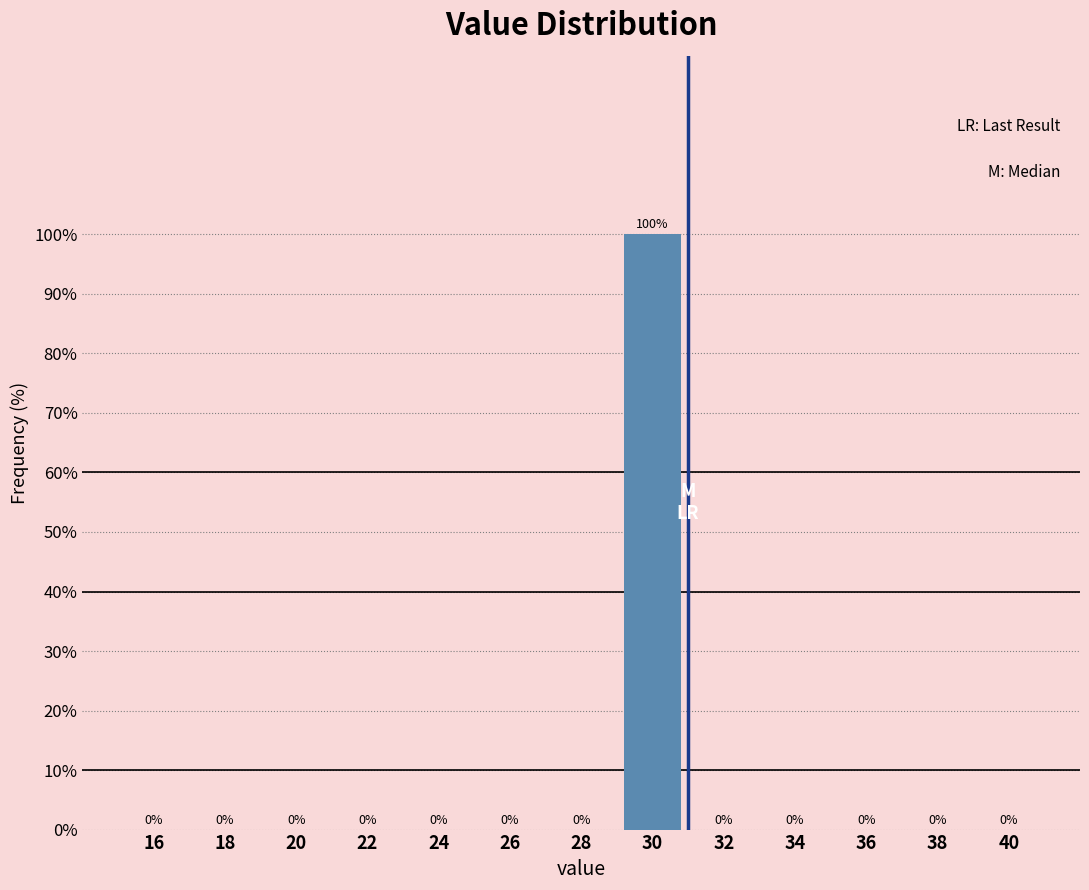

Reading right to left, extract all data points from this chart.

40=0	38=0	36=0	34=0	32=0	30=100	28=0	26=0	24=0	22=0	20=0	18=0	16=0